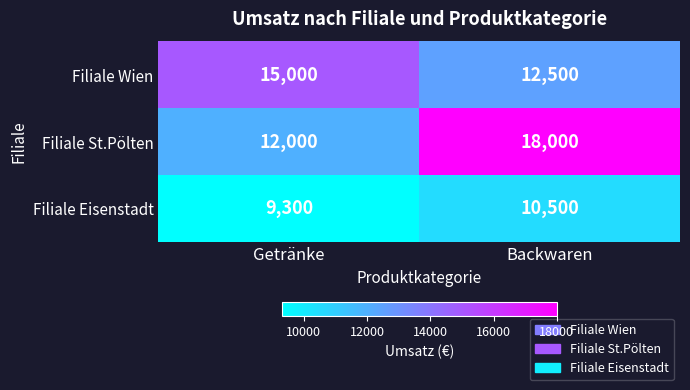

At which category does the chart reach its minimum across all series?

Getränke